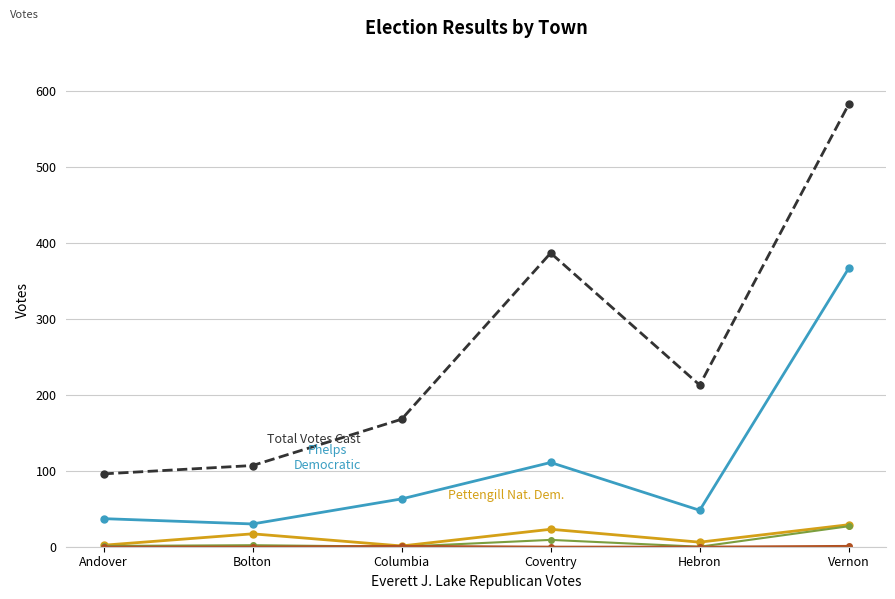

Which category has the highest value across all series?

Vernon